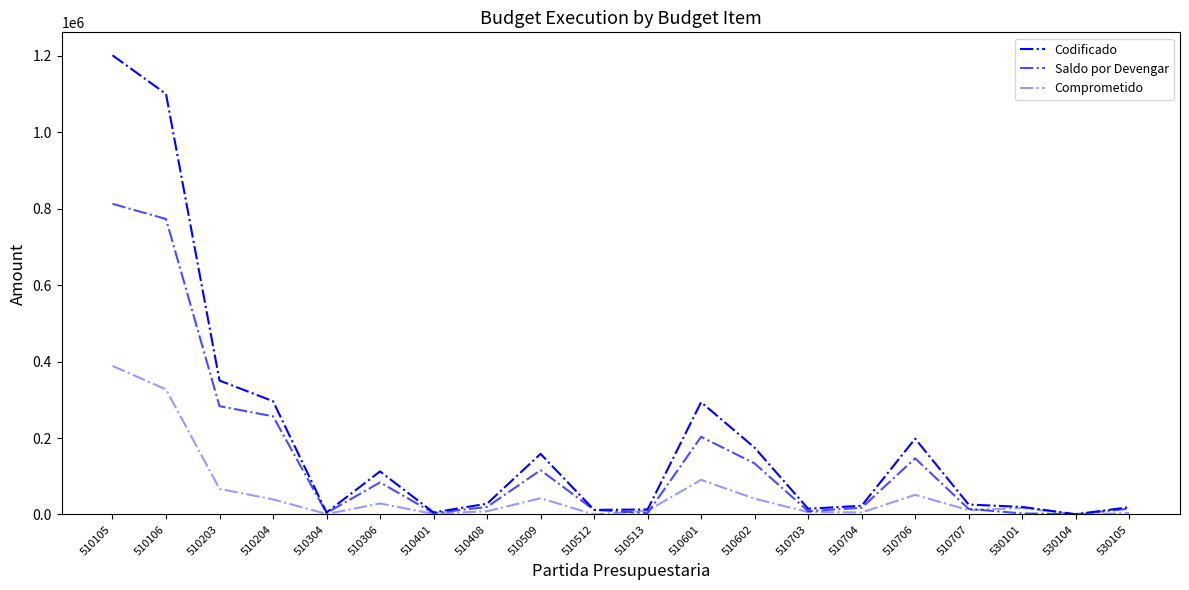

Where does the Saldo por Devengar series first go above 19656?

510105